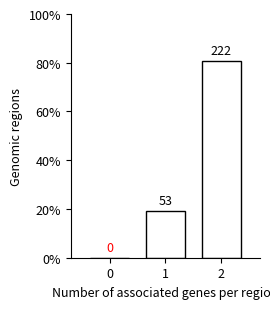

Are the bars horizontal?

No